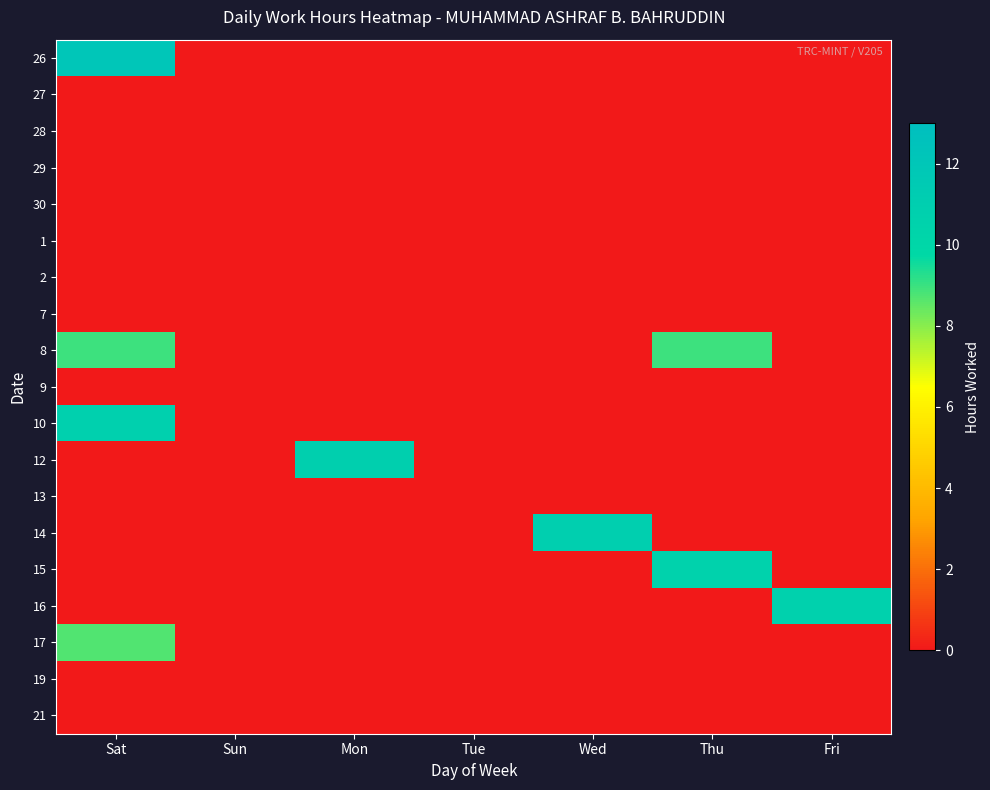

What is the total value across all series at Mon?

10.9